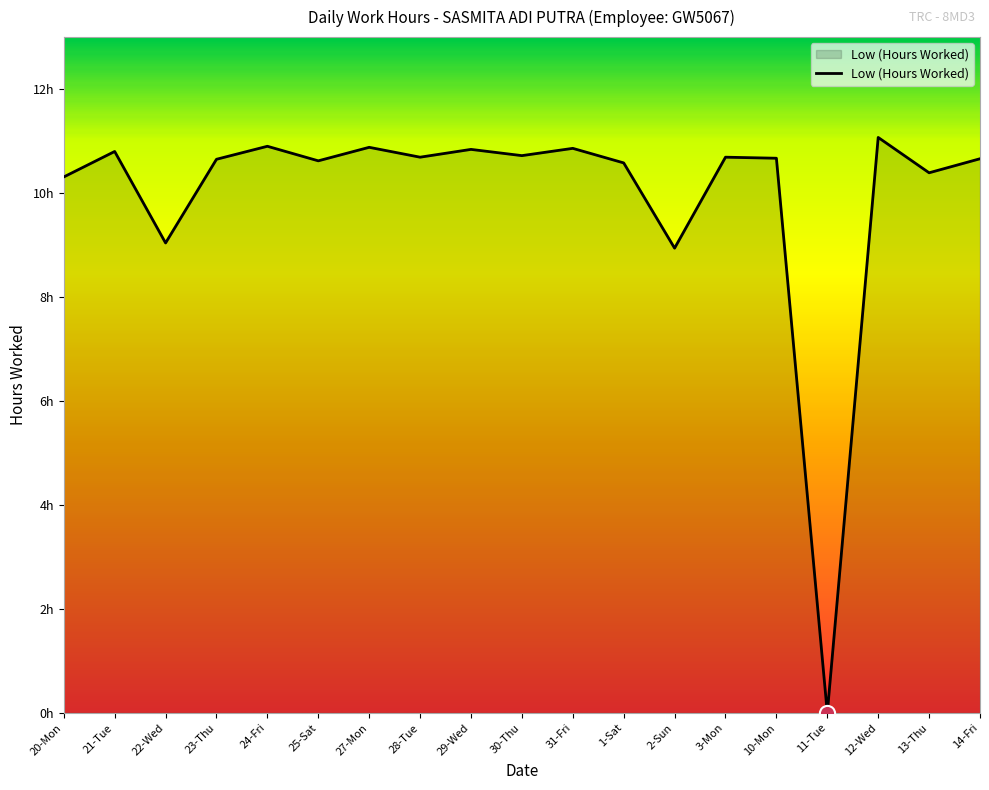

Between 12-Wed and 14-Fri, which is larger?

12-Wed